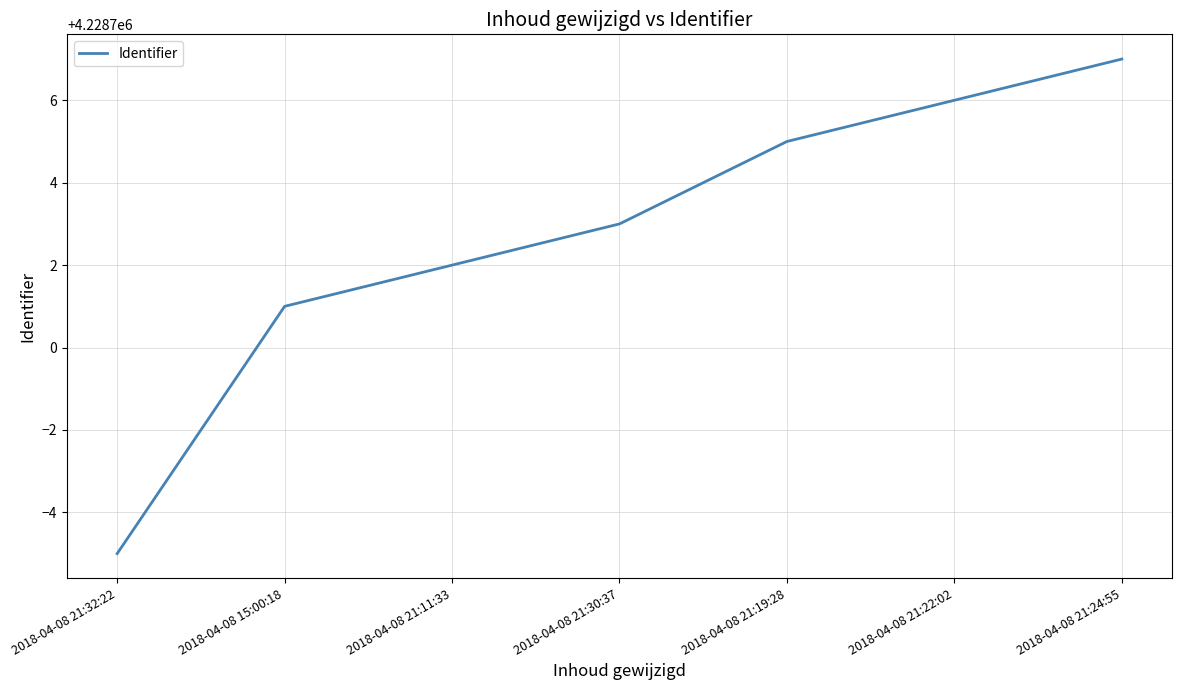

What position from the right is 2018-04-08 21:11:33?

5